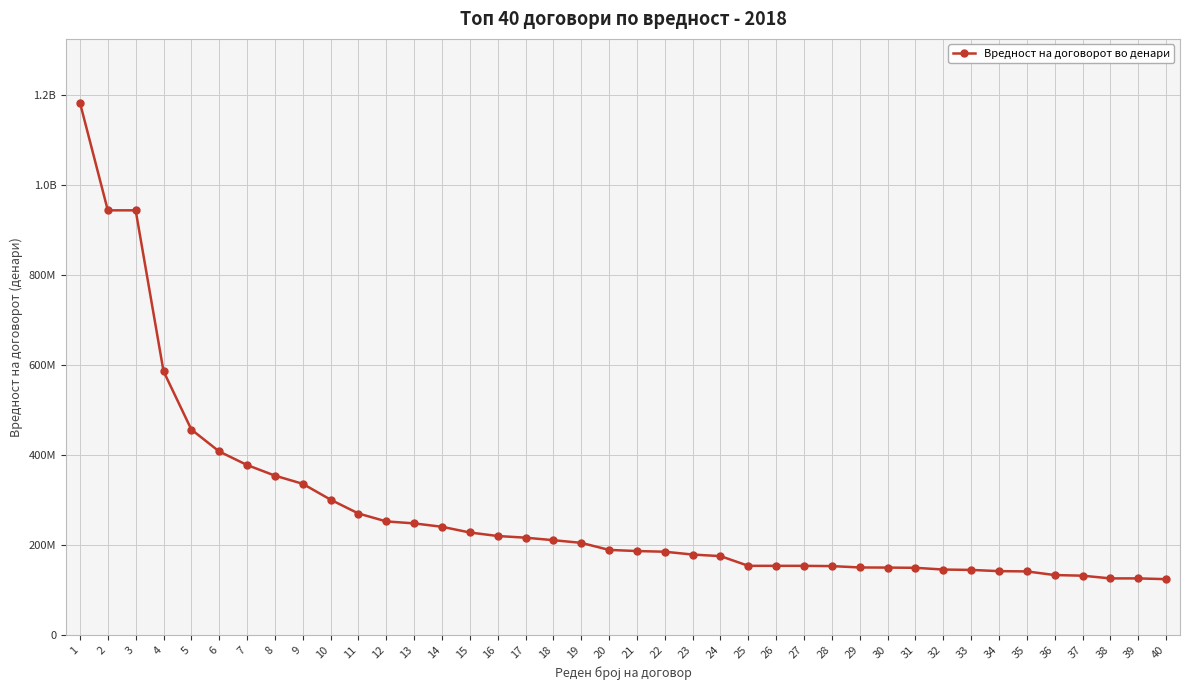

What is the maximum value shown in the chart?

1183274000